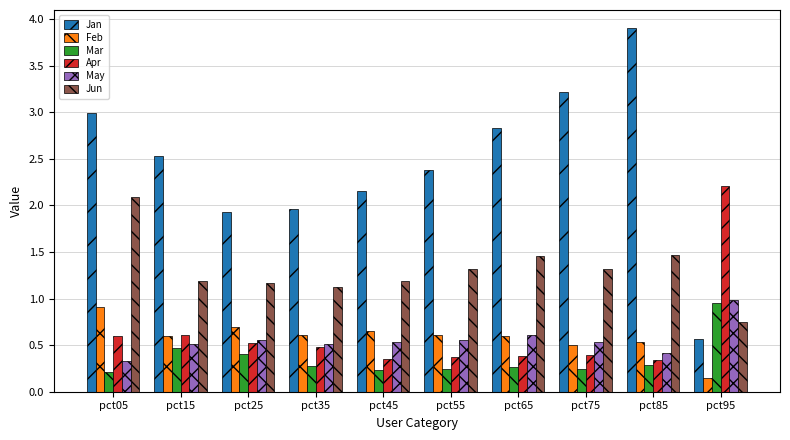

Count the number of categories in the chart.

10